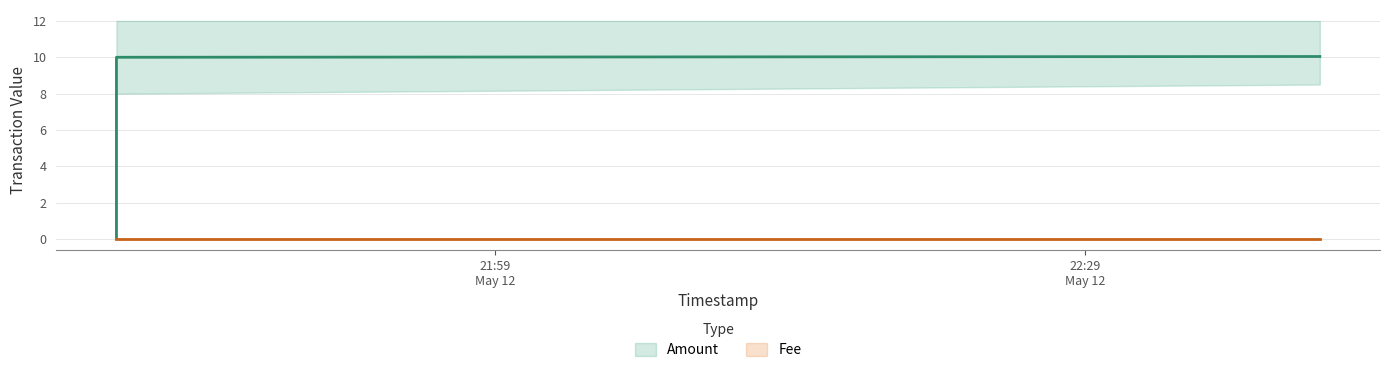

Between 2019-05-12 21:39:43 and 2019-05-12 22:40:57, which is larger?

2019-05-12 22:40:57